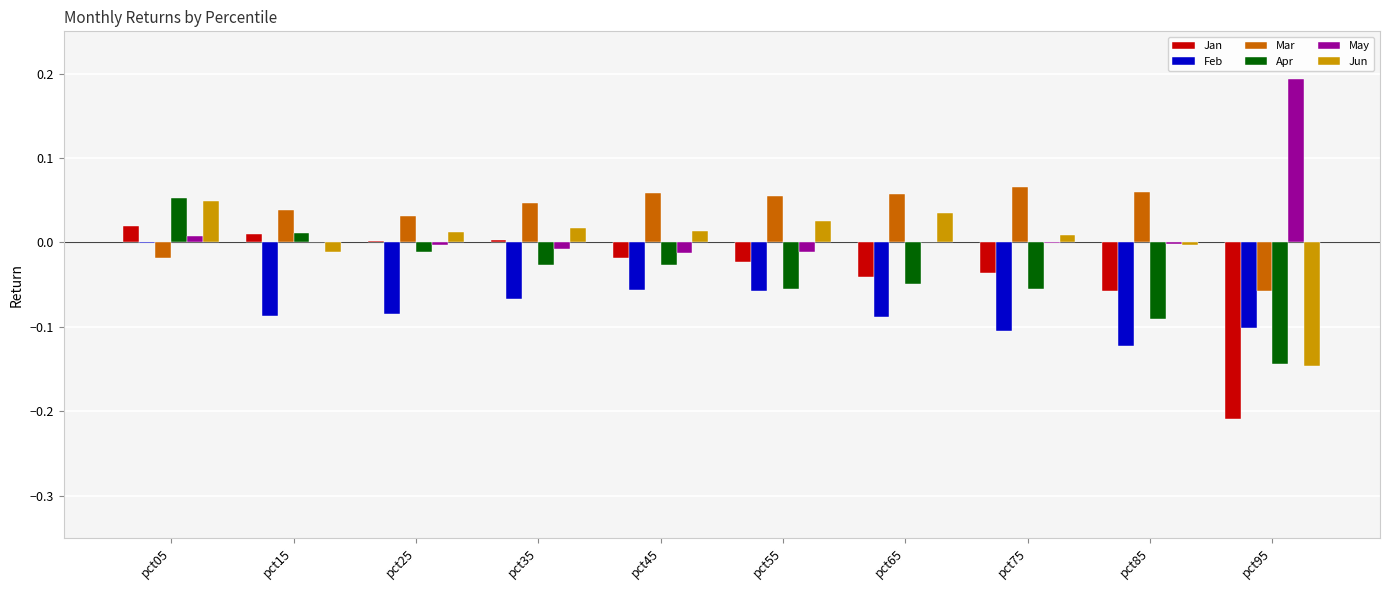

The value of May at pct55 is -0.0. True or false?

True